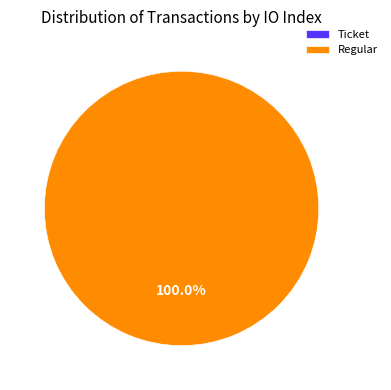

What percentage is NOT represented by Ticket?

100.0%